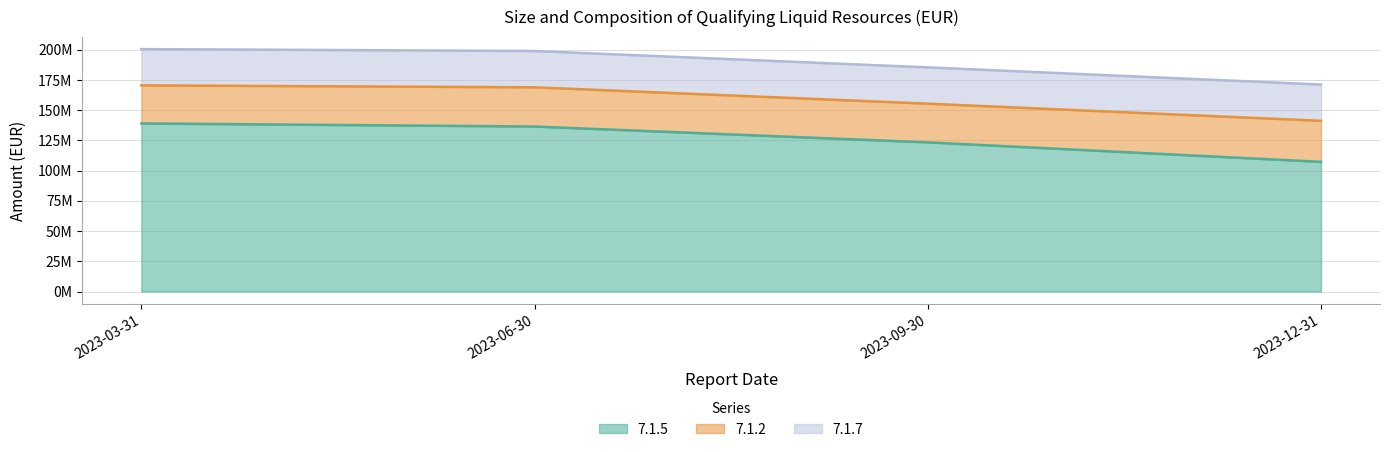

The 7.1.7 series shows 30000000.0 at 2023-03-31. True or false?

True